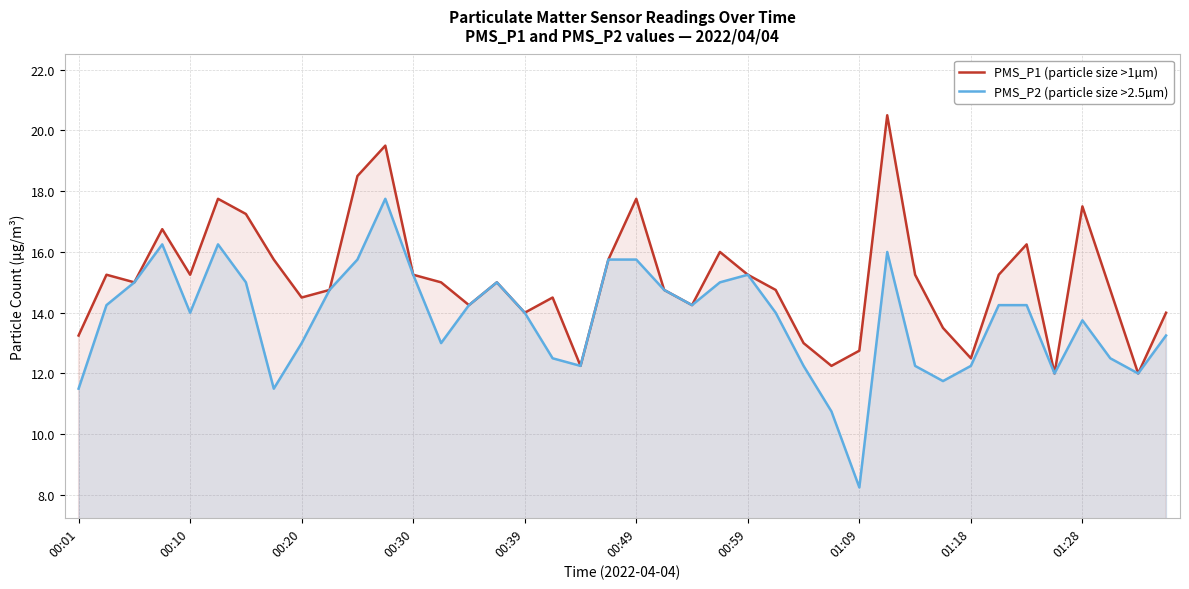

Which series has the largest total across all categories?

PMS_P1 (particle size >1µm)